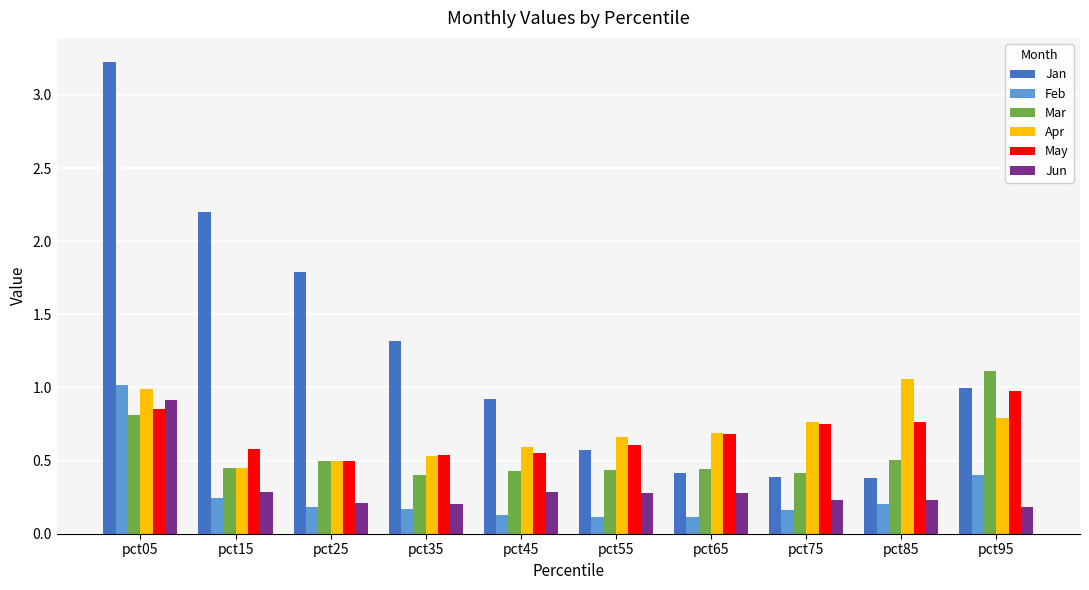

What is the maximum value shown in the chart?

3.2